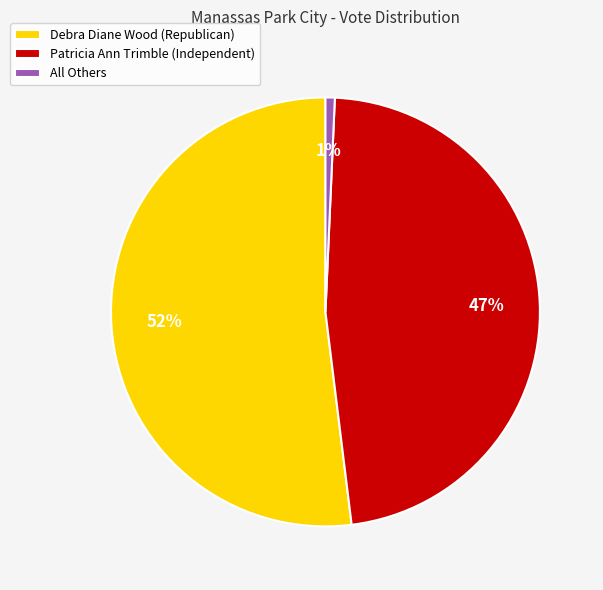

To the nearest percent, what portion does Debra Diane Wood (Republican) represent?

52%